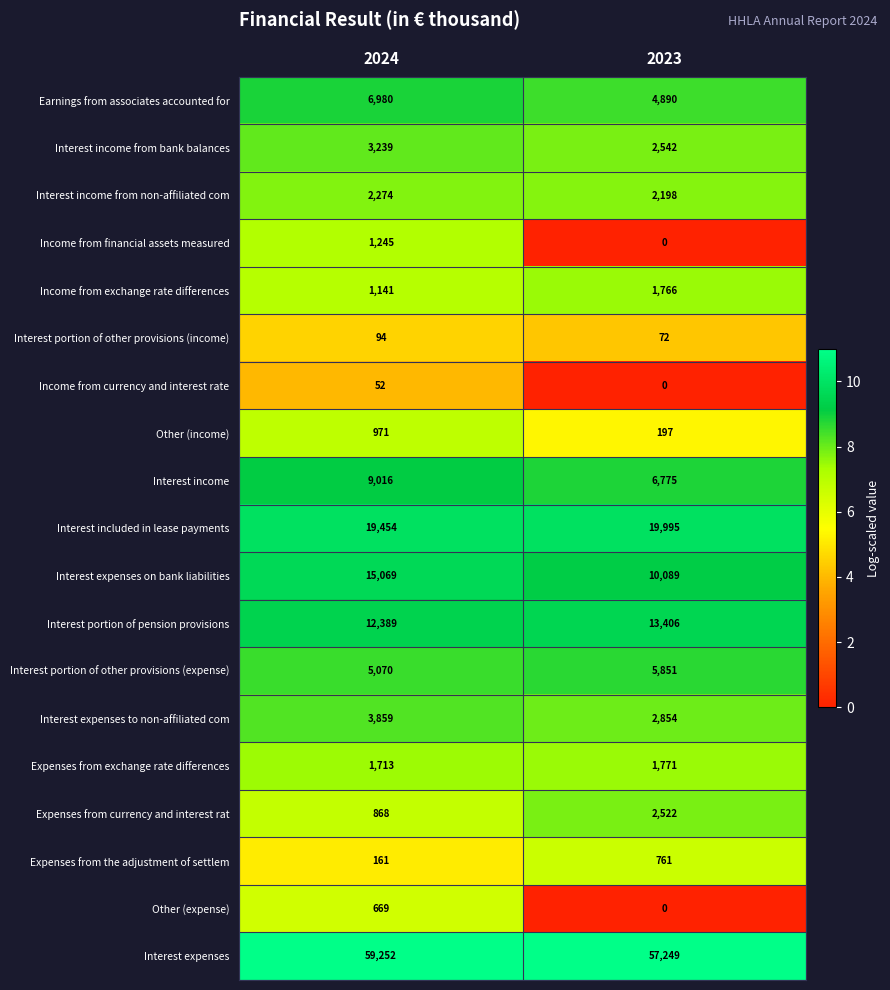

At how many categories does at least one series exceed 8?

2